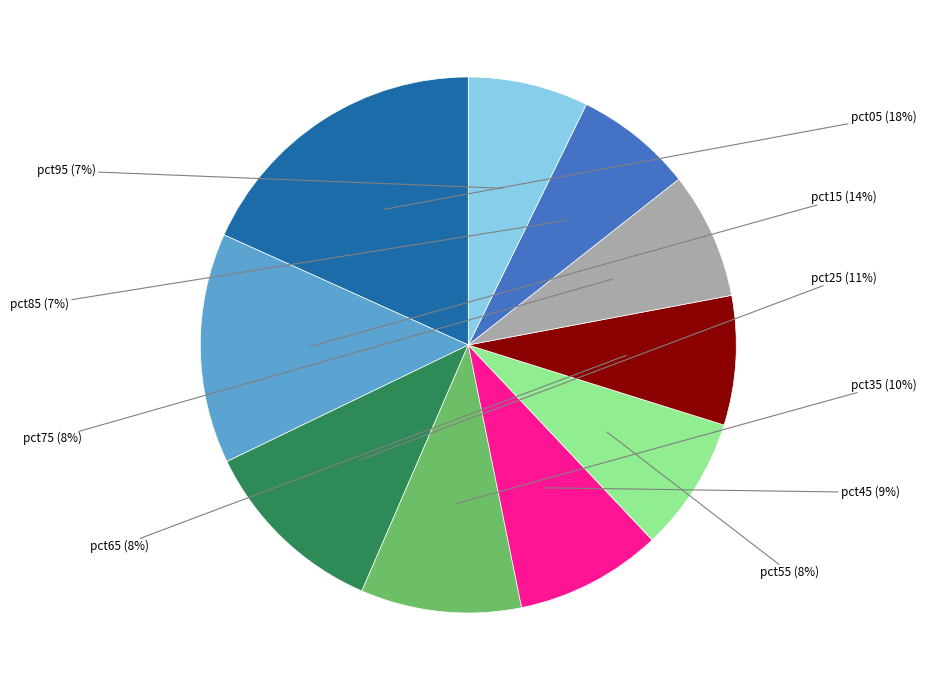

Is there any slice that represents more than half of the pie?

No